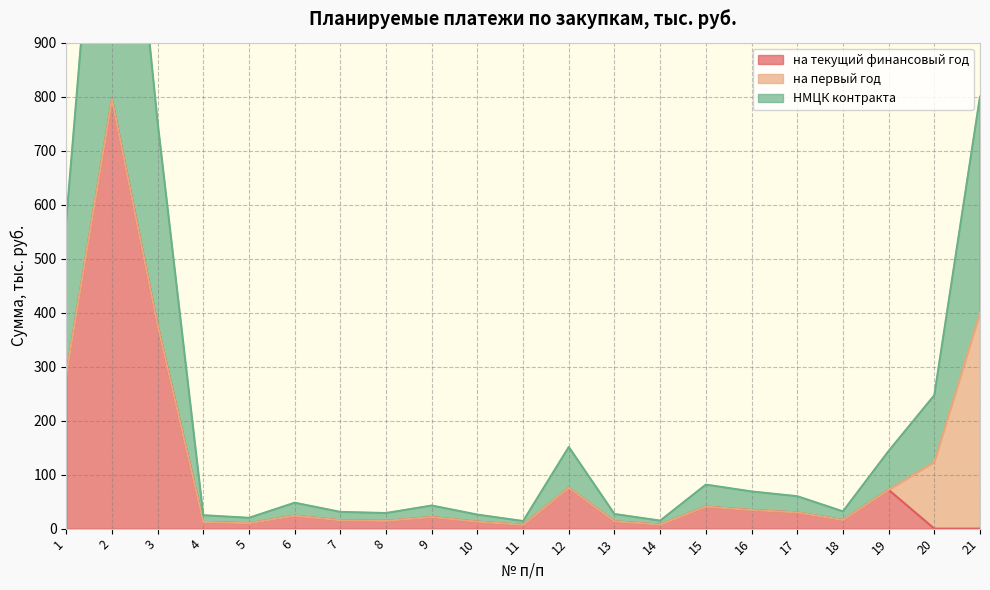

True or false: на текущий финансовый год and НМЦК контракта cross at least once.

False